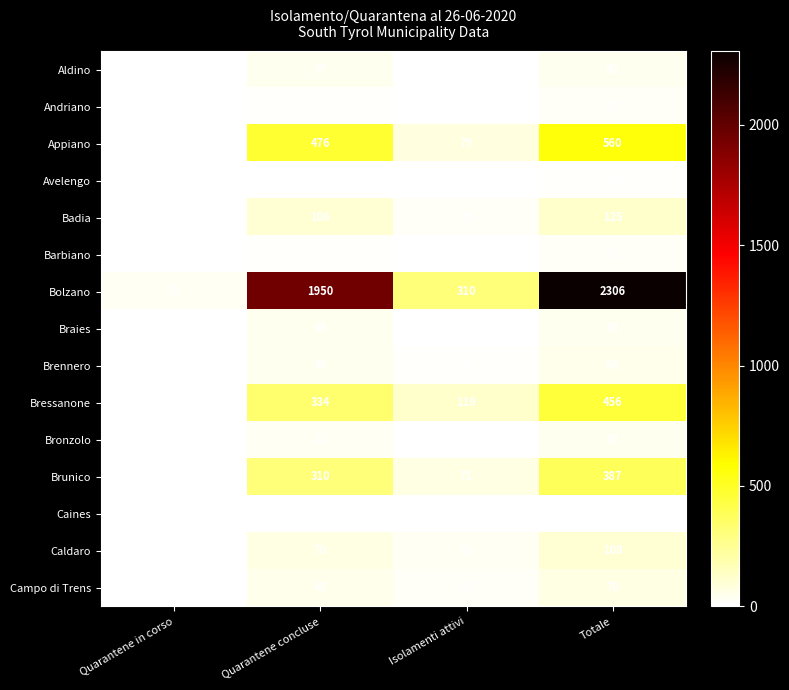

Which series has the largest total across all categories?

Bolzano